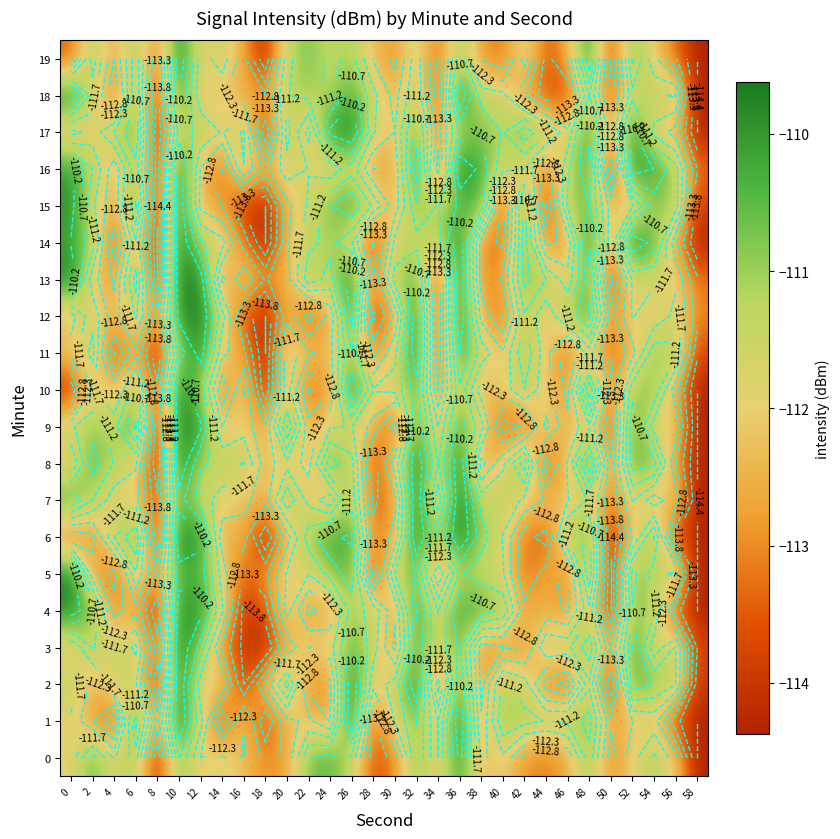

What is the difference between the 14 values at 44 and 26?

1.2